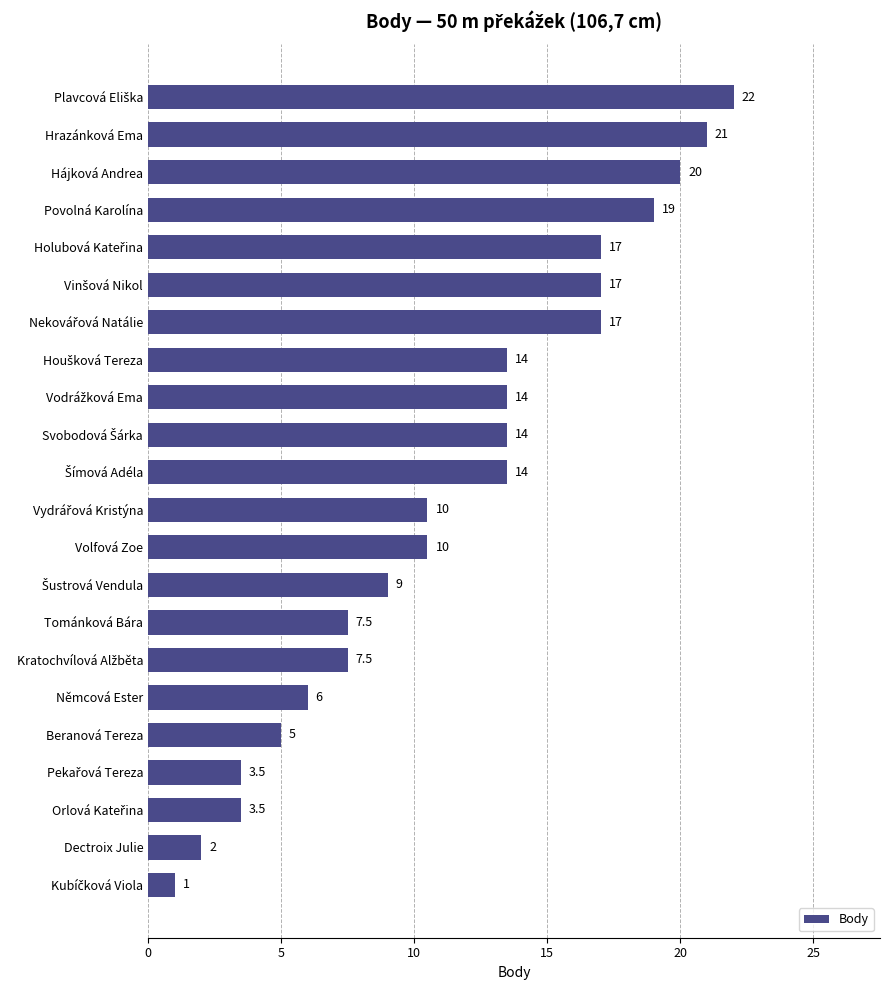

What is the greatest value displayed?

22.0